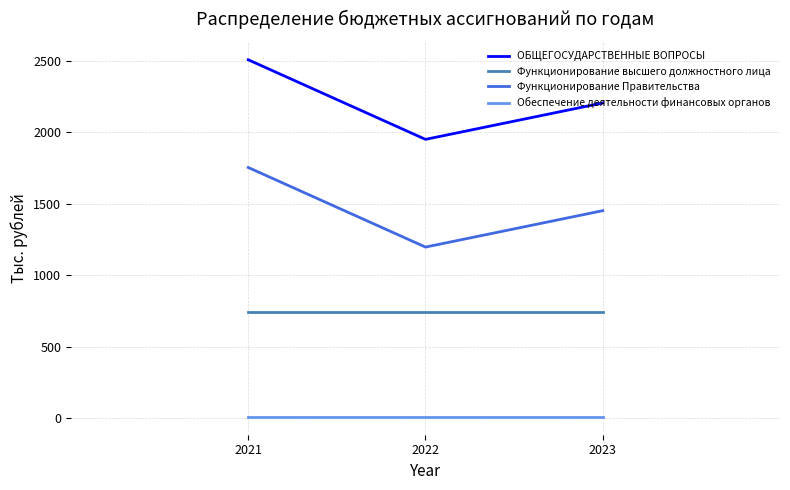

Is the value of Функционирование высшего должностного лица at 2023 greater than the value of ОБЩЕГОСУДАРСТВЕННЫЕ ВОПРОСЫ at 2023?

No